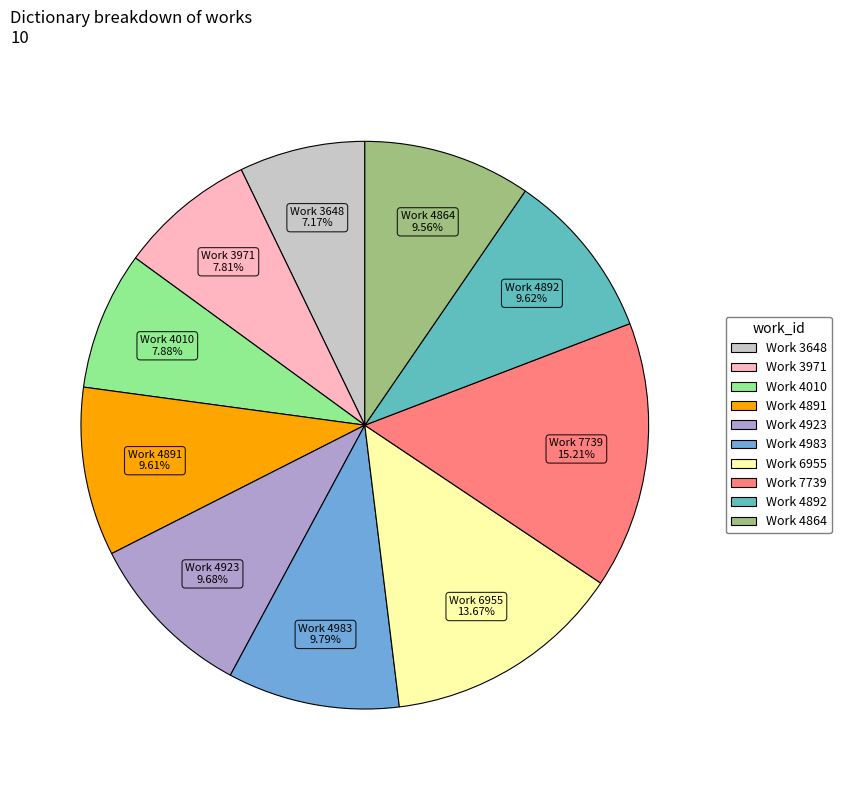

Between Work 4892 and Work 4010, which is larger?

Work 4892